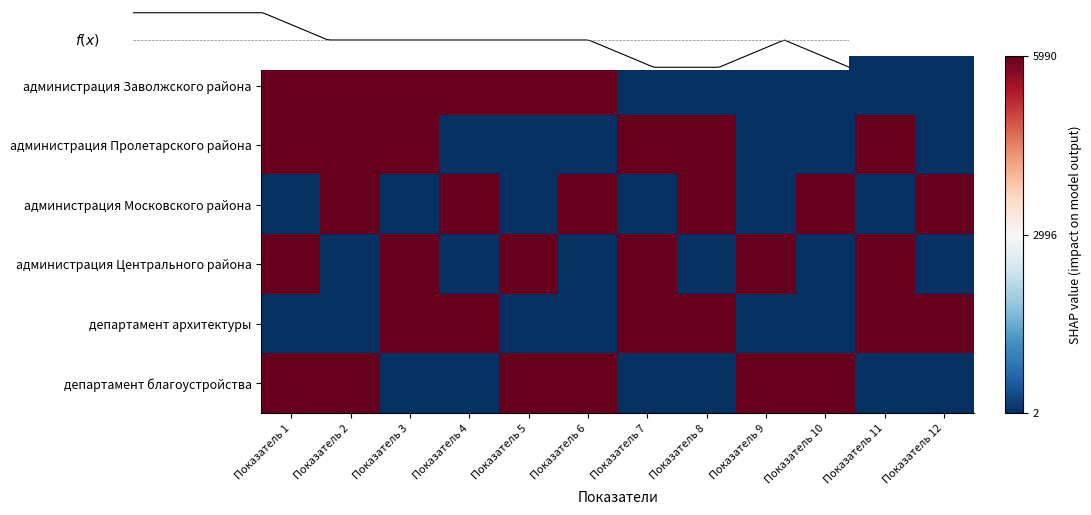

At Показатель 2, list the series in order from largest to smallest.

администрация Заволжского района, администрация Пролетарского района, администрация Московского района, департамент благоустройства, администрация Центрального района, департамент архитектуры